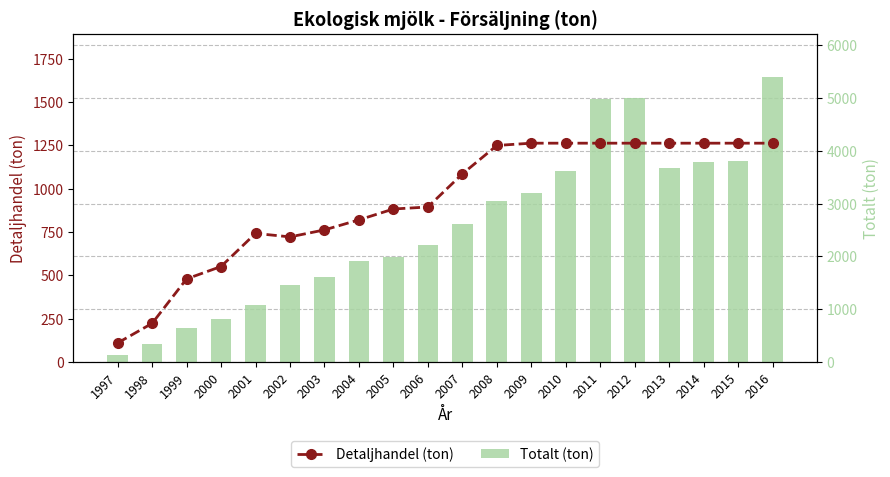

Which series has the largest range (max minus min)?

Totalt (ton)